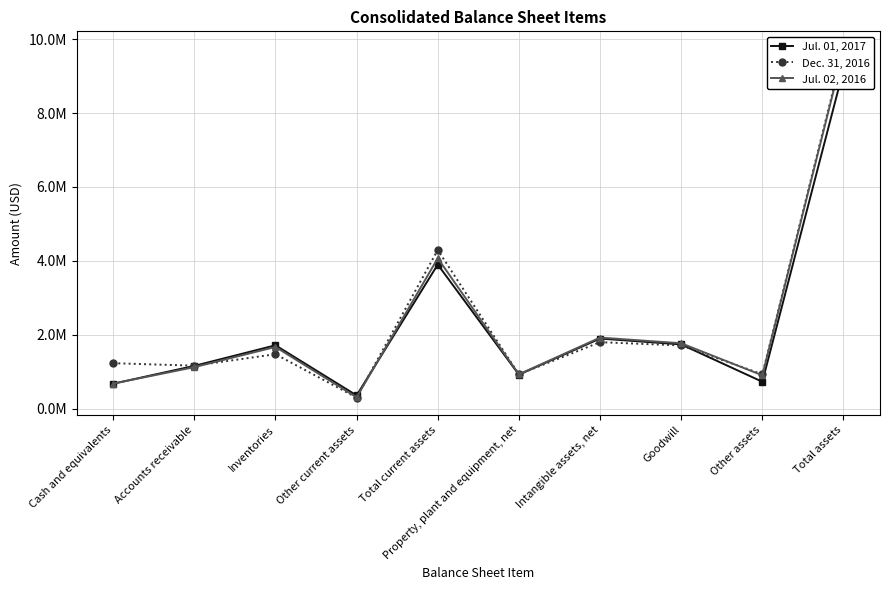

Is it true that Jul. 01, 2017 equals 672542 at Cash and equivalents?

True